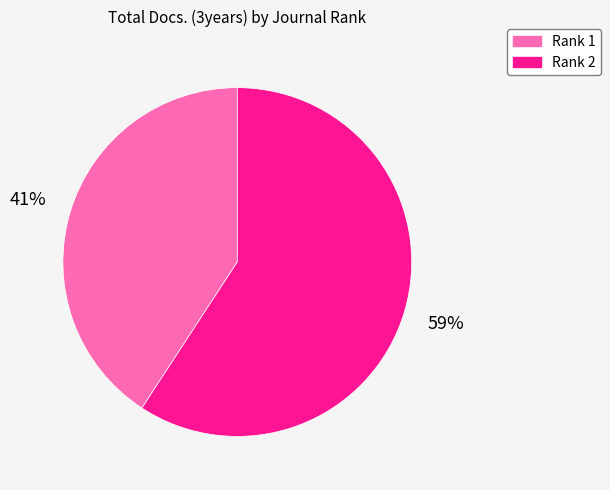

Count the number of slices in the pie.

2